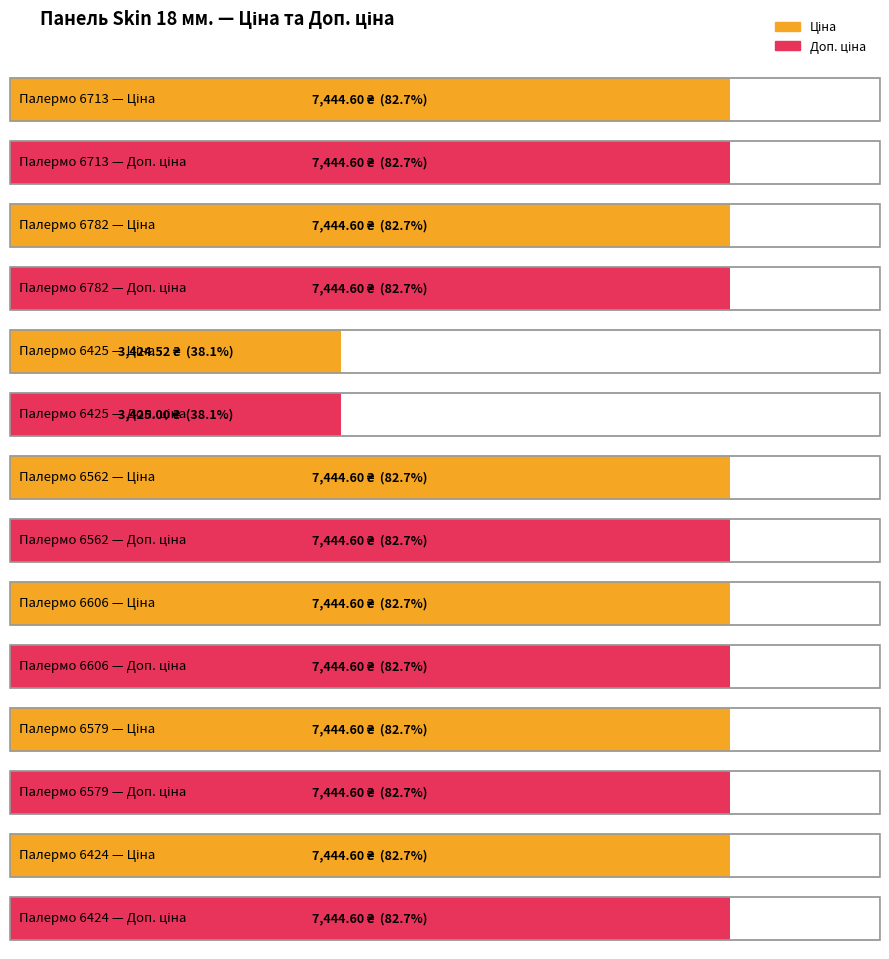

Which has a higher value, Палермо 6562 or Палермо 6713?

Палермо 6562